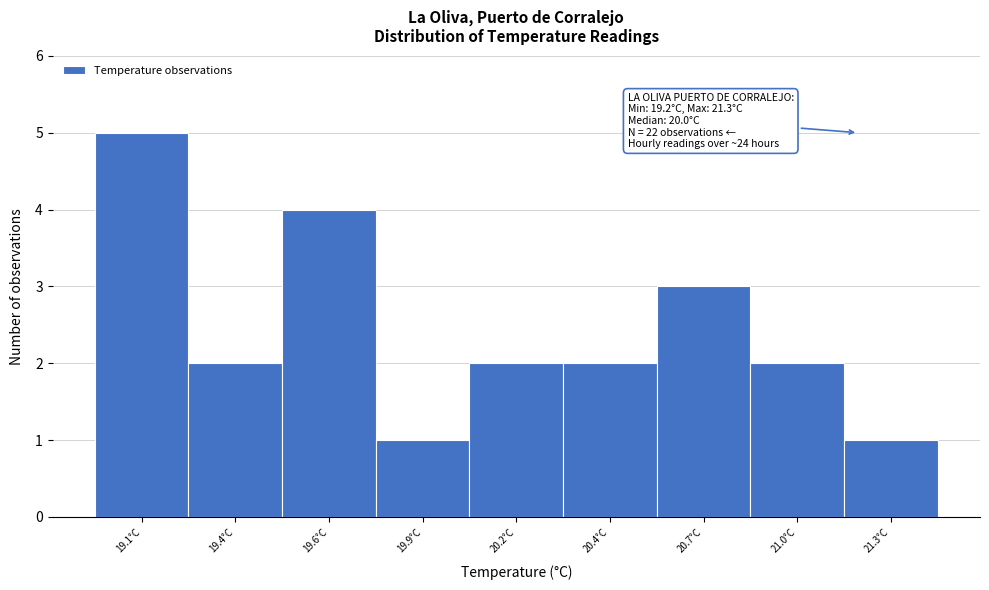

Reading left to right, transcribe all the data shown in this chart.

5	2	4	1	2	2	3	2	1